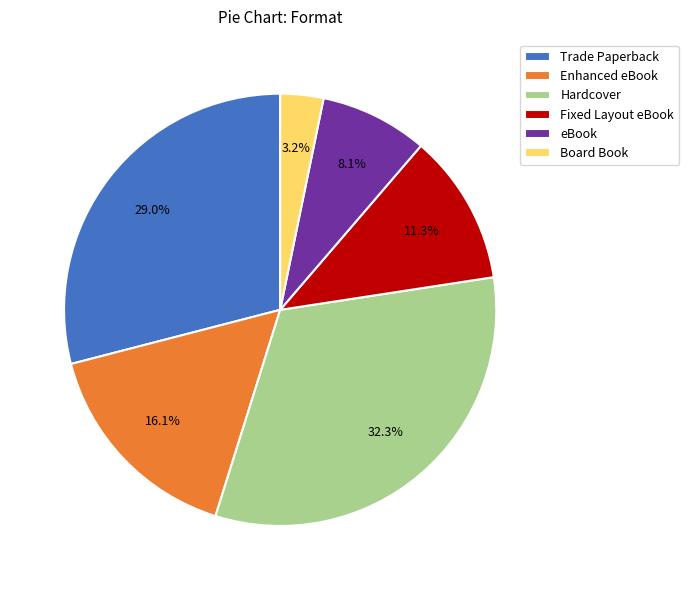

The Fixed Layout eBook slice represents 1% of the pie. True or false?

False